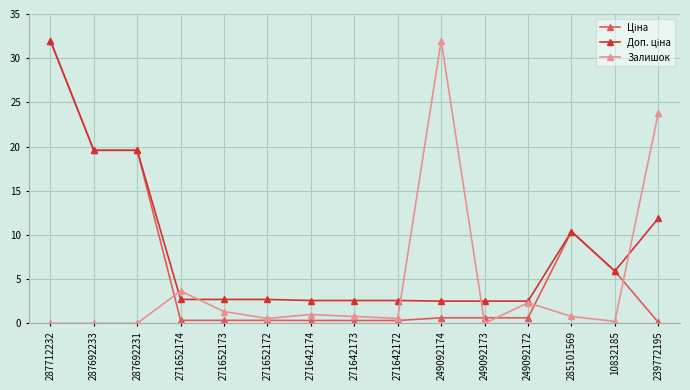

Where is Залишок nearest to the value 16?

239772195